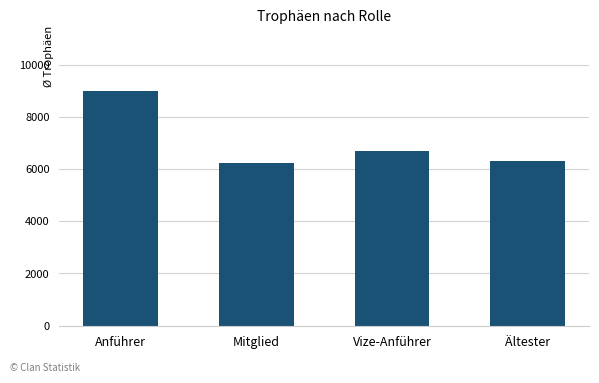

True or false: the data shows 2198 at Vize-Anführer.

False